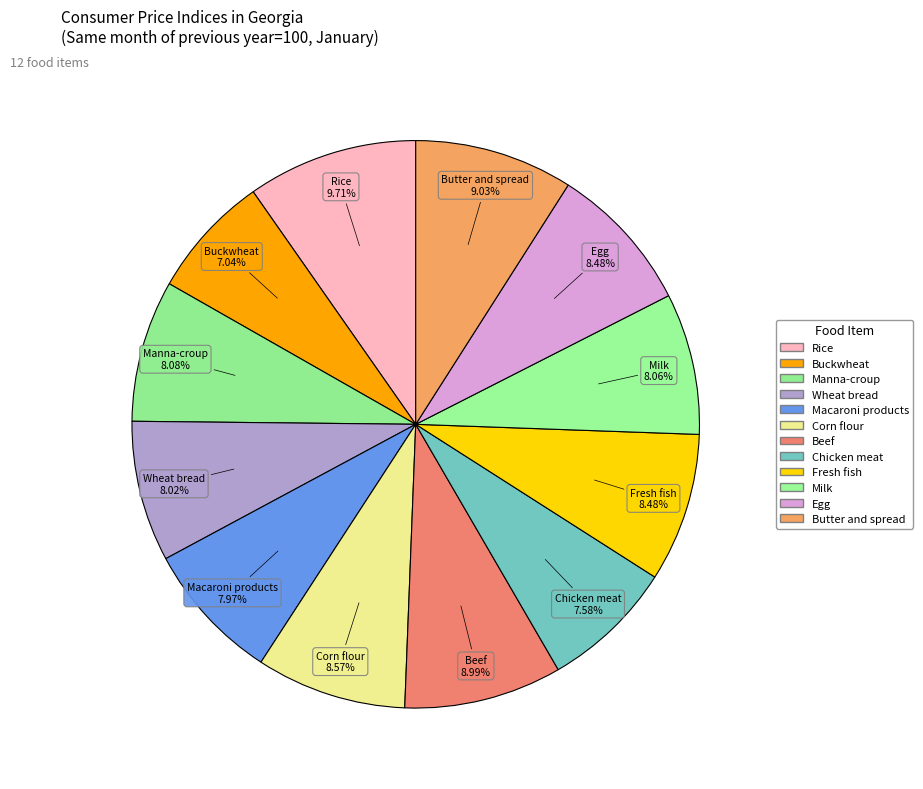

How many slices are in this pie chart?

12